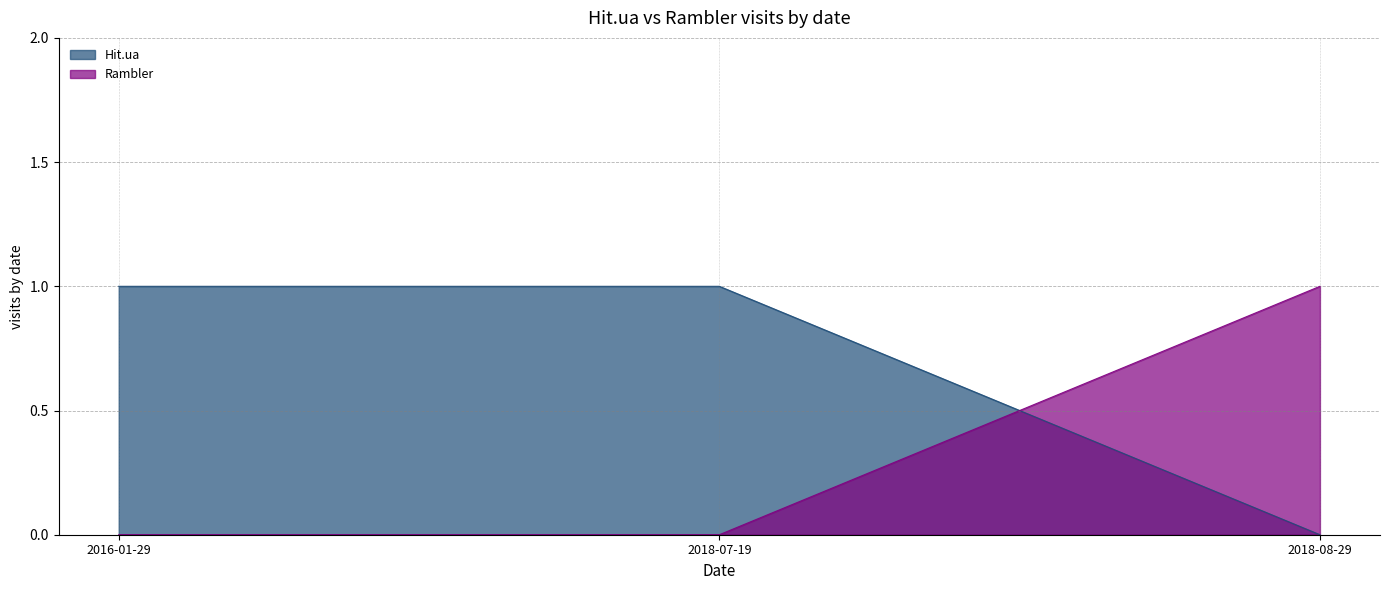

Which series changed the most between 2016-01-29 and 2018-08-29?

Hit.ua